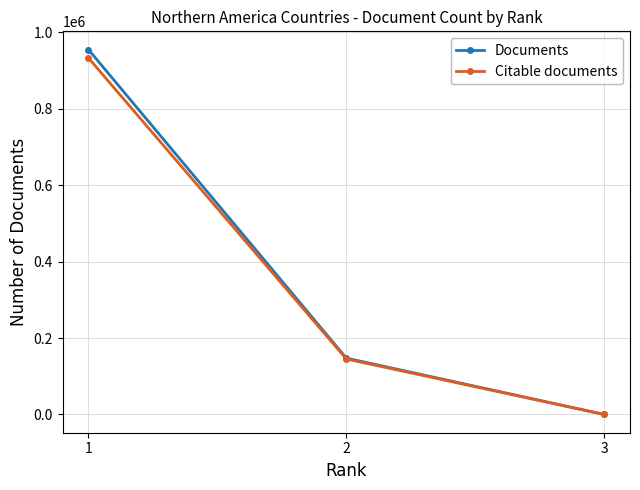

What is the value of the Citable documents point at the 1st from the left?

933183